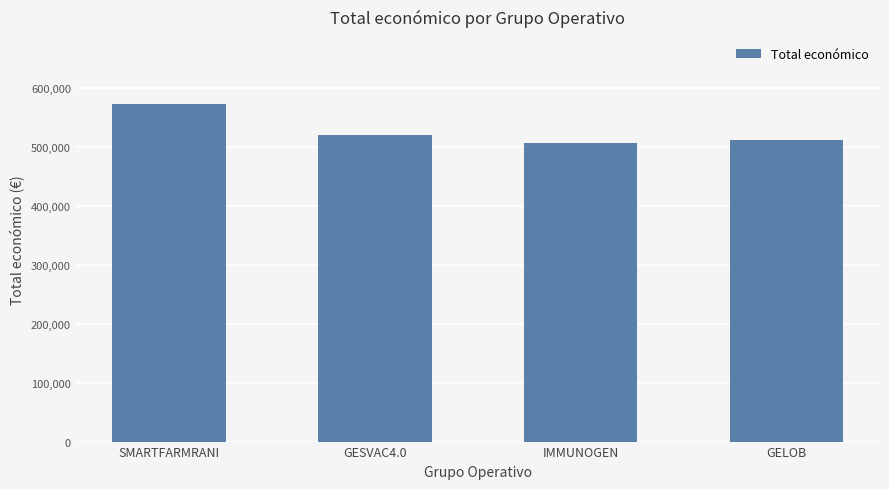

Does the chart contain any negative values?

No